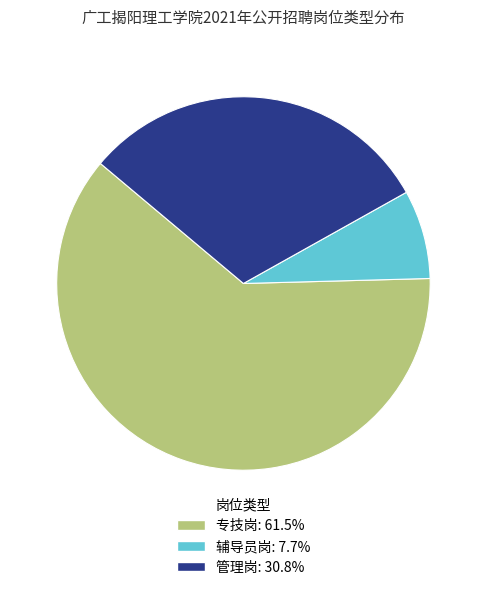

Is the sum of 管理岗 and 辅导员岗 greater than half?

No